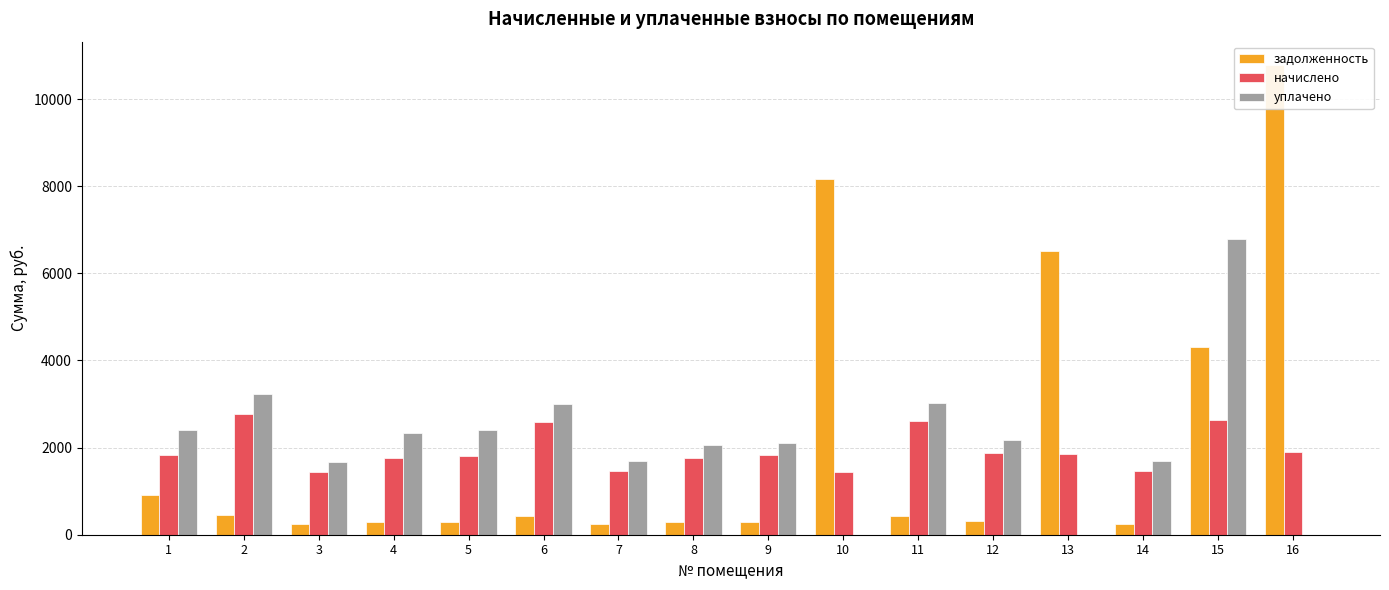

How many bars are there in each group?

3